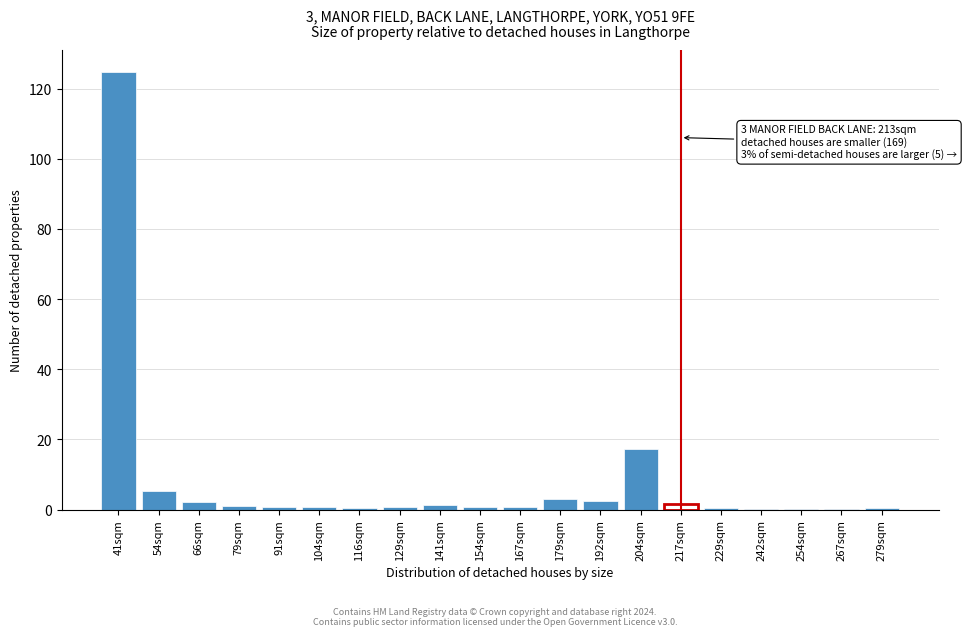

What is the sum of all values?

164.3